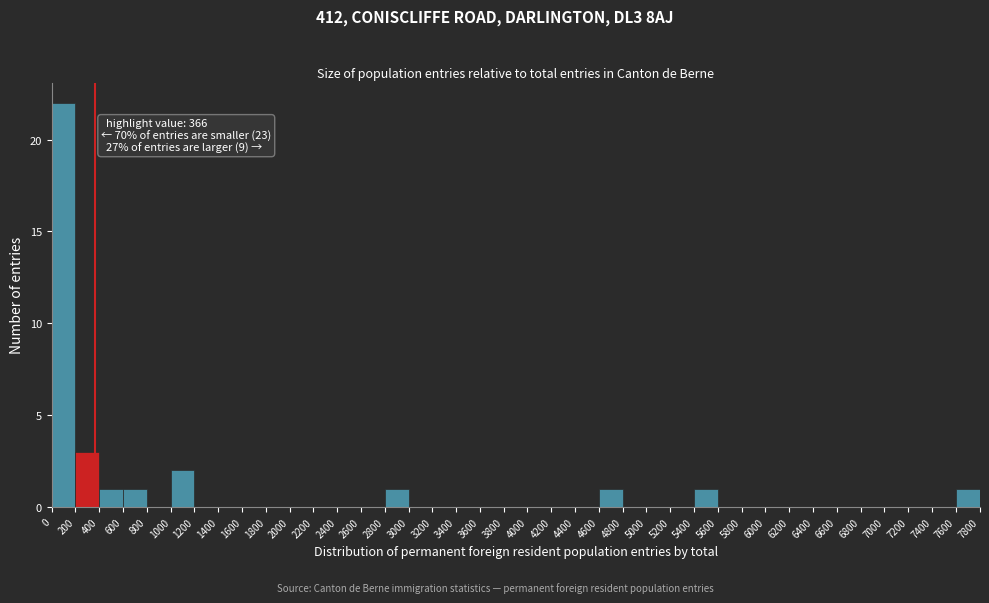

Which range on the x-axis has the tallest bar?

0 to 200